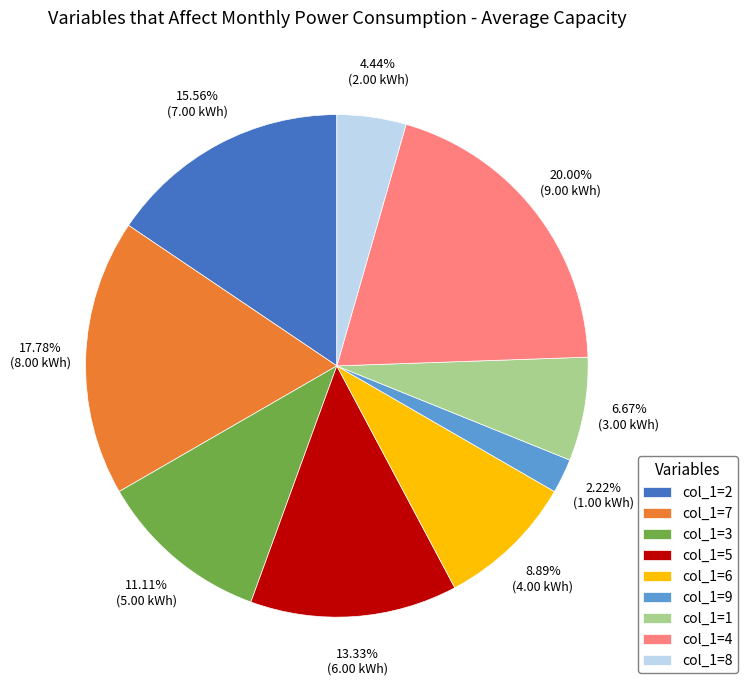

Is there any slice that represents more than half of the pie?

No